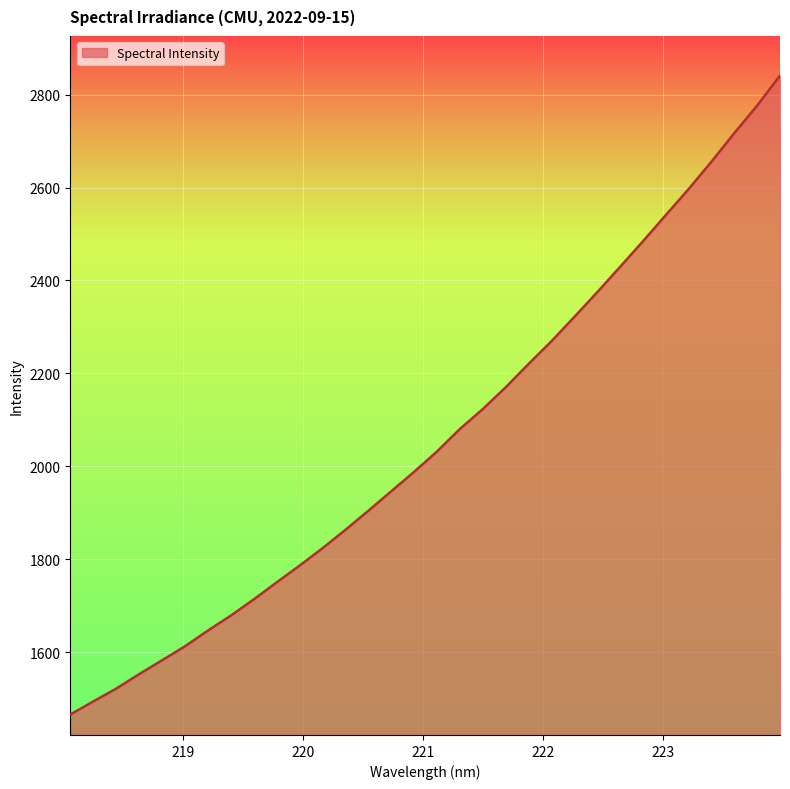

What is the minimum value shown in the chart?

1466.1